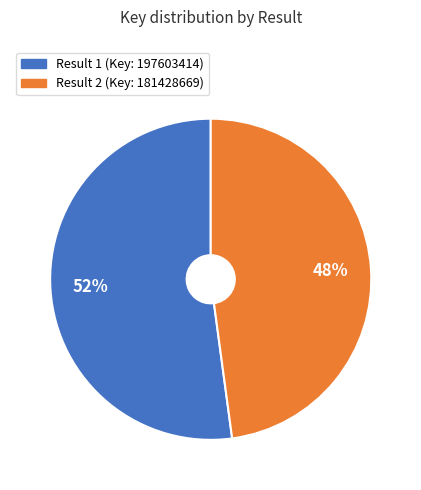

To the nearest percent, what is the average slice percentage?

50%